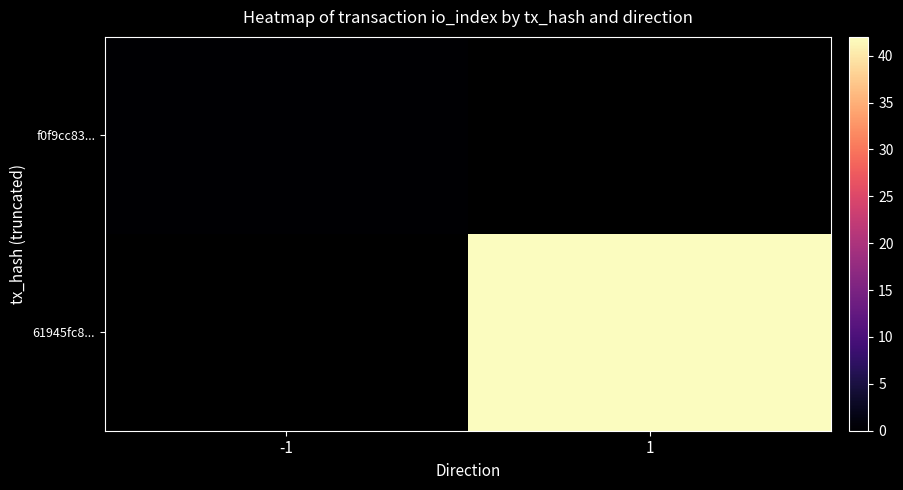

The value of f0f9cc83... at -1 is 0.0. True or false?

True